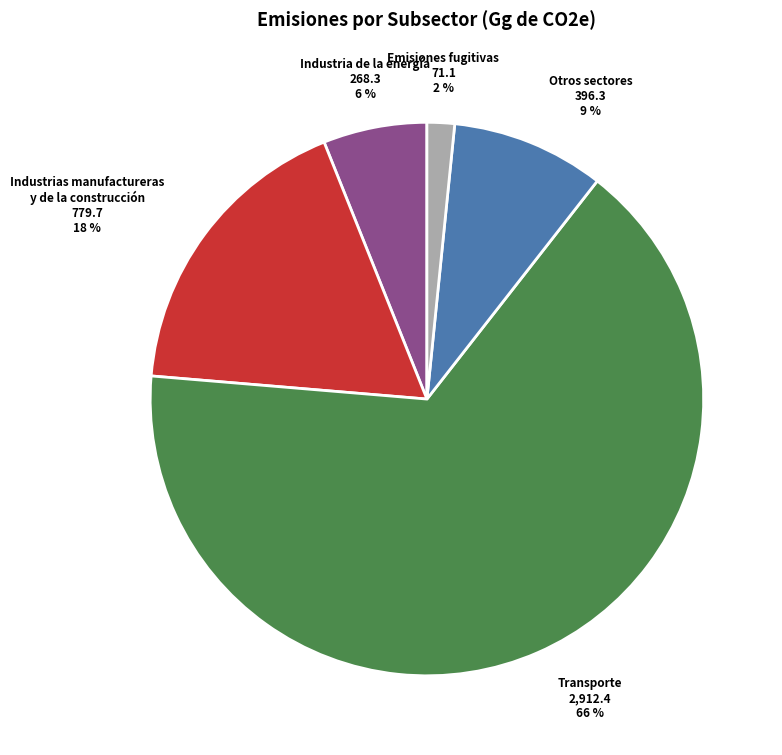

Count the number of slices in the pie.

5